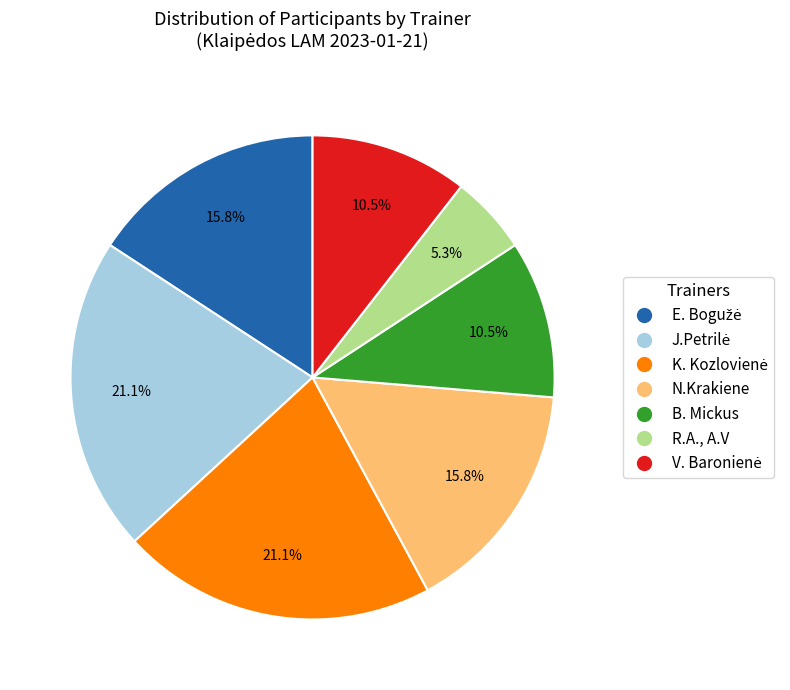

Is there a majority slice in this chart?

No